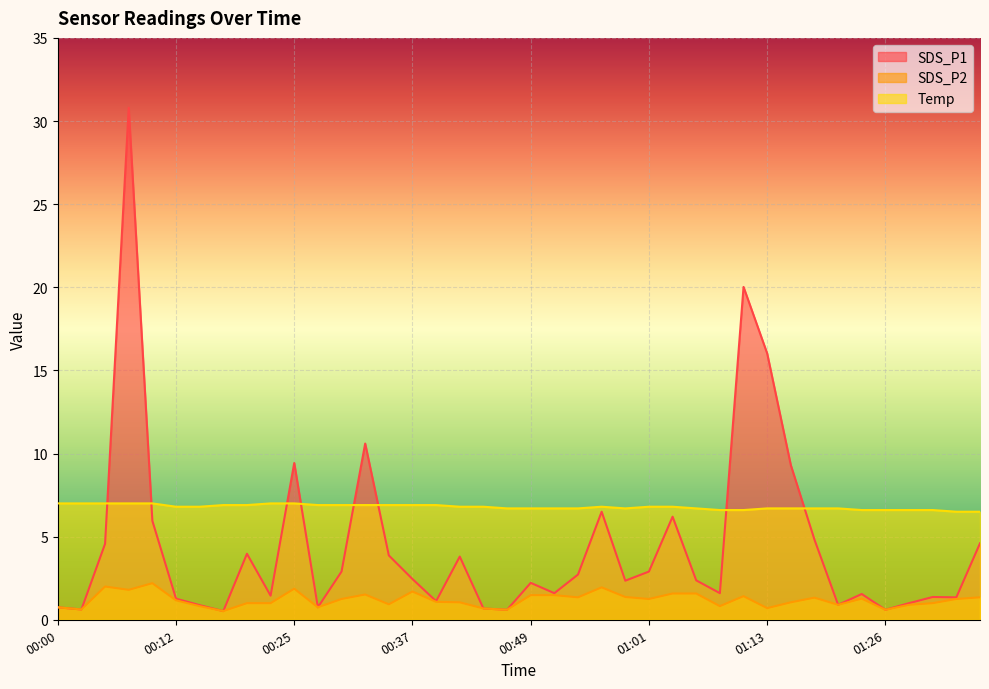

Which series changed the most between 00:32 and 01:31?

SDS_P1